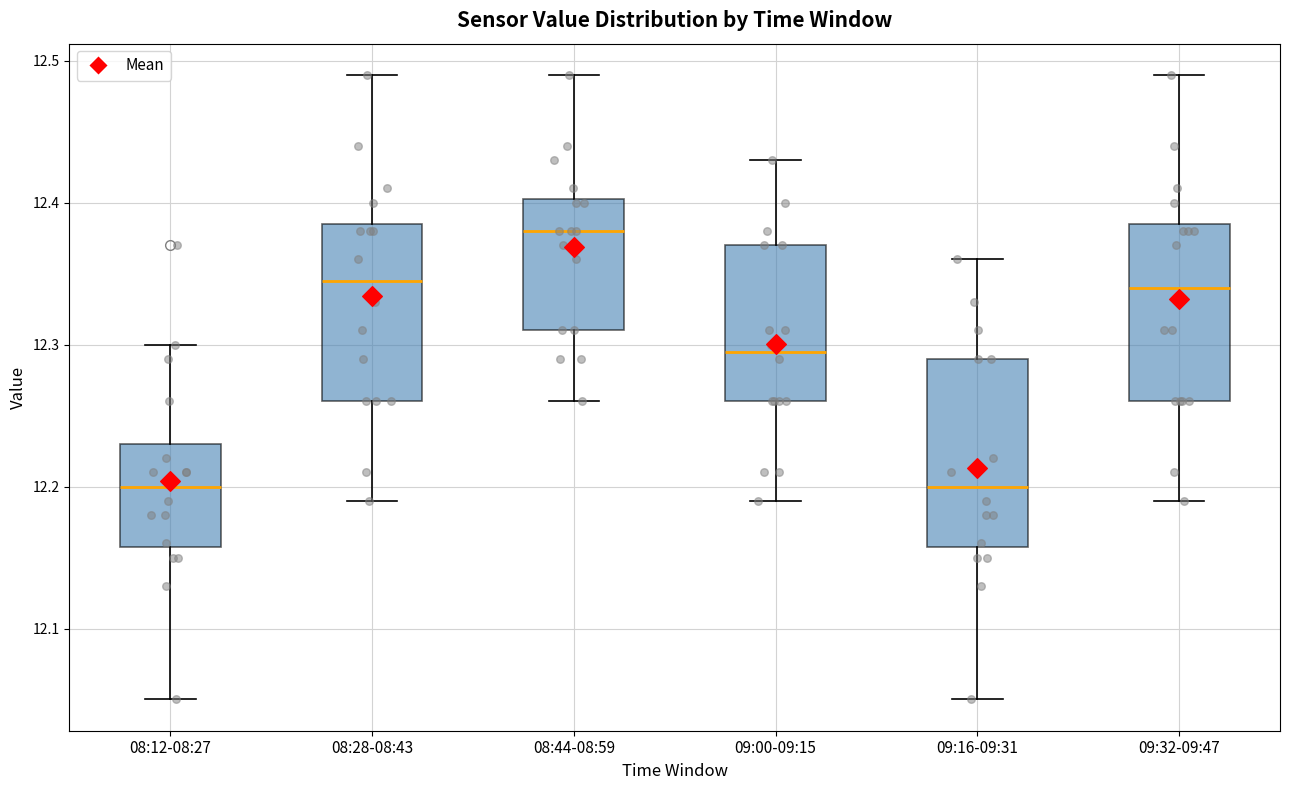

Reading left to right, read every box against the y-axis: the position of its median line, the range the box covers, and the ends of its whiskers. The values are not printed on the chart, so give them approximately, as read against the axis.

08:12-08:27: median 12.20, box 12.16 to 12.23, whiskers 12.05 to 12.30
08:28-08:43: median 12.35, box 12.26 to 12.39, whiskers 12.19 to 12.49
08:44-08:59: median 12.38, box 12.31 to 12.40, whiskers 12.26 to 12.49
09:00-09:15: median 12.30, box 12.26 to 12.37, whiskers 12.19 to 12.43
09:16-09:31: median 12.20, box 12.16 to 12.29, whiskers 12.05 to 12.36
09:32-09:47: median 12.34, box 12.26 to 12.39, whiskers 12.19 to 12.49